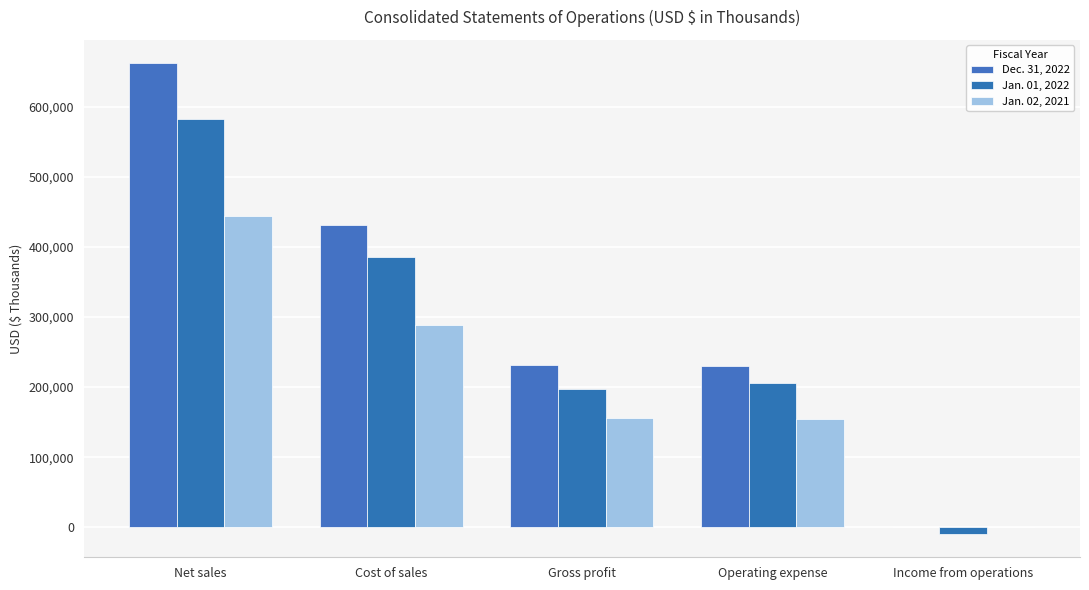

What is the difference between the maximum and minimum values in the Dec. 31, 2022 series?

660953